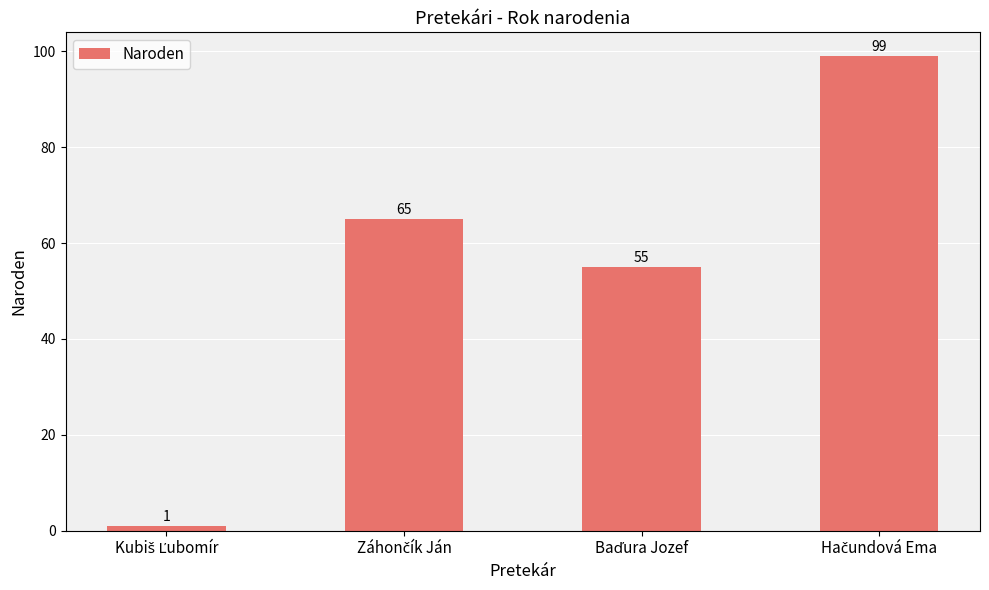

What is the value of the 4th bar from the left?

99